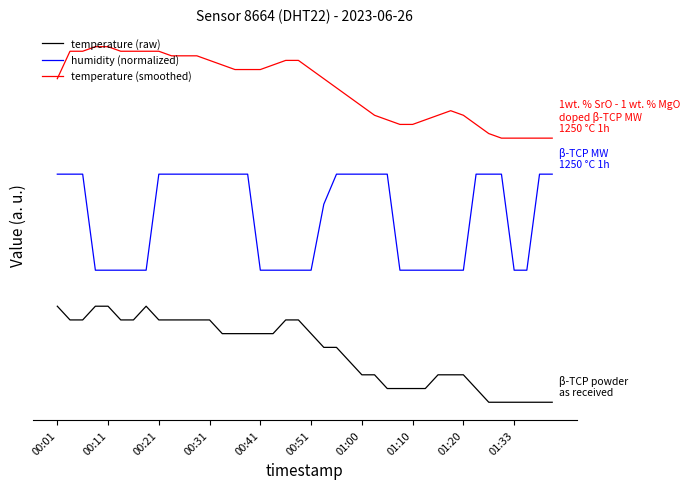

Does the chart display data point markers on the line(s)?

No